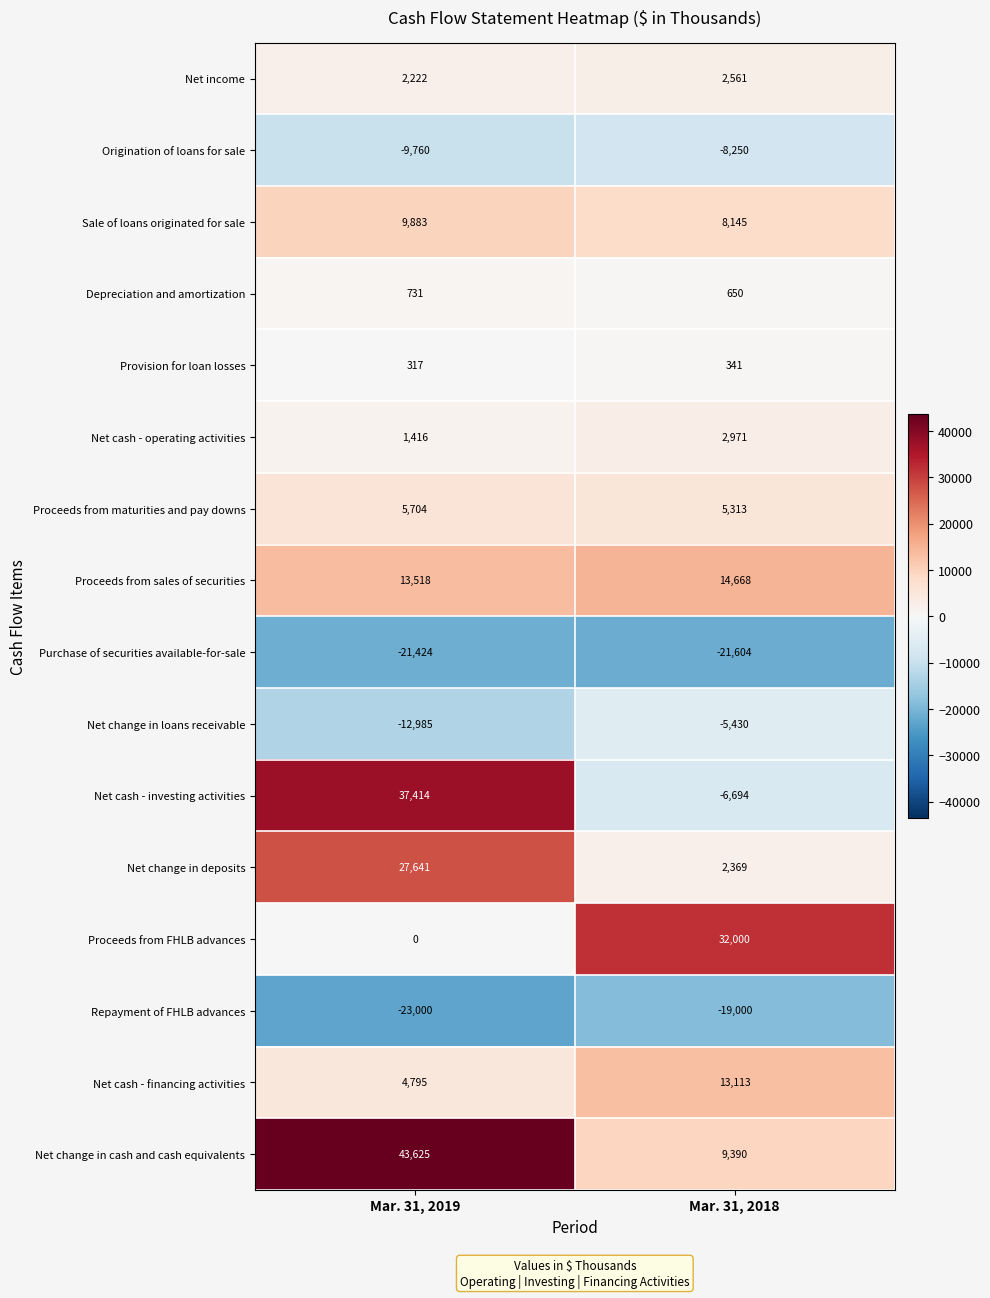

Which series has the widest spread of values?

Net cash - investing activities